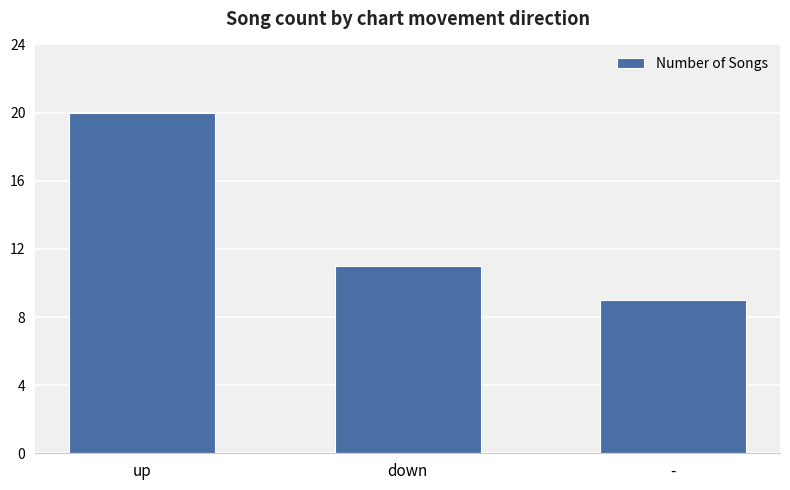

What is the label of the 2nd bar from the left?

down